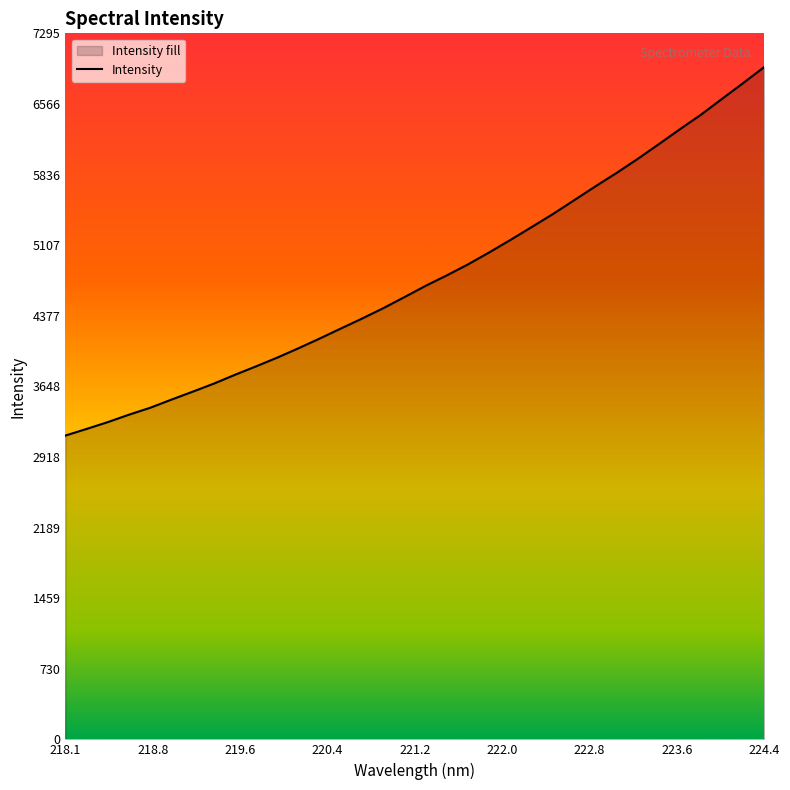

How many lines are shown in the chart?

1